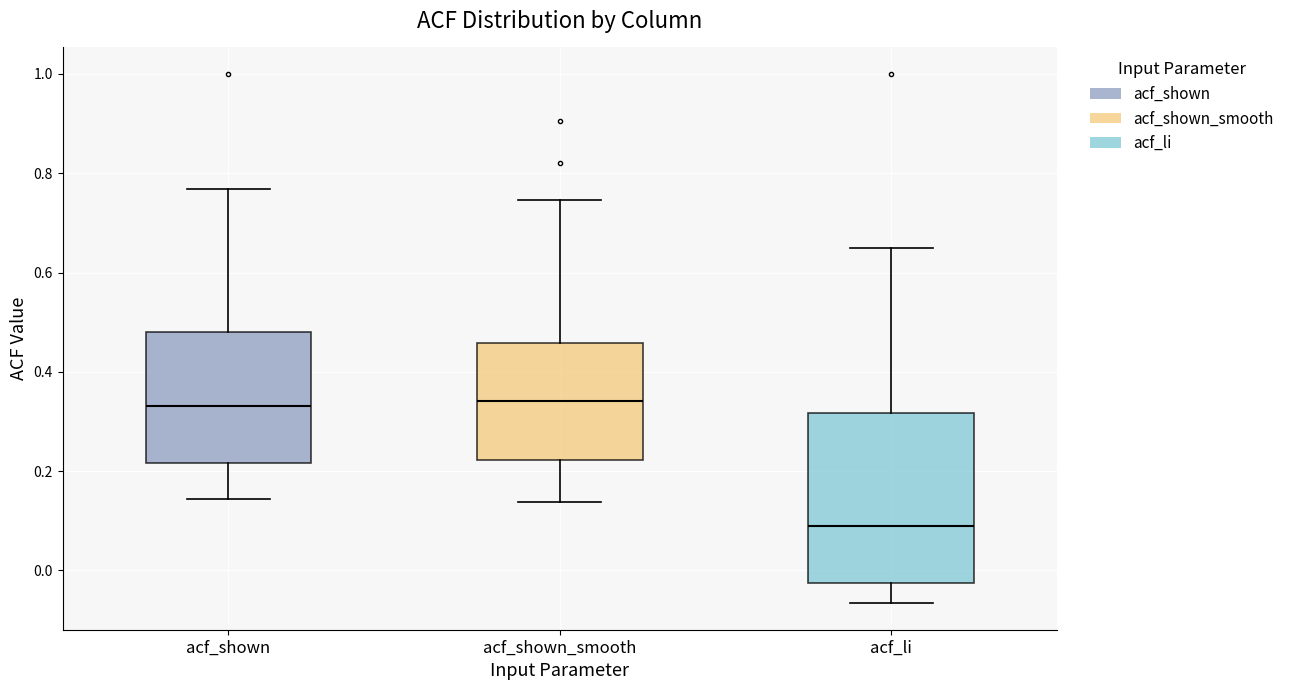

Where does the upper whisker of the box for acf_shown end on the y-axis? The values are not printed on the chart, so give them approximately, as read against the axis.

0.76